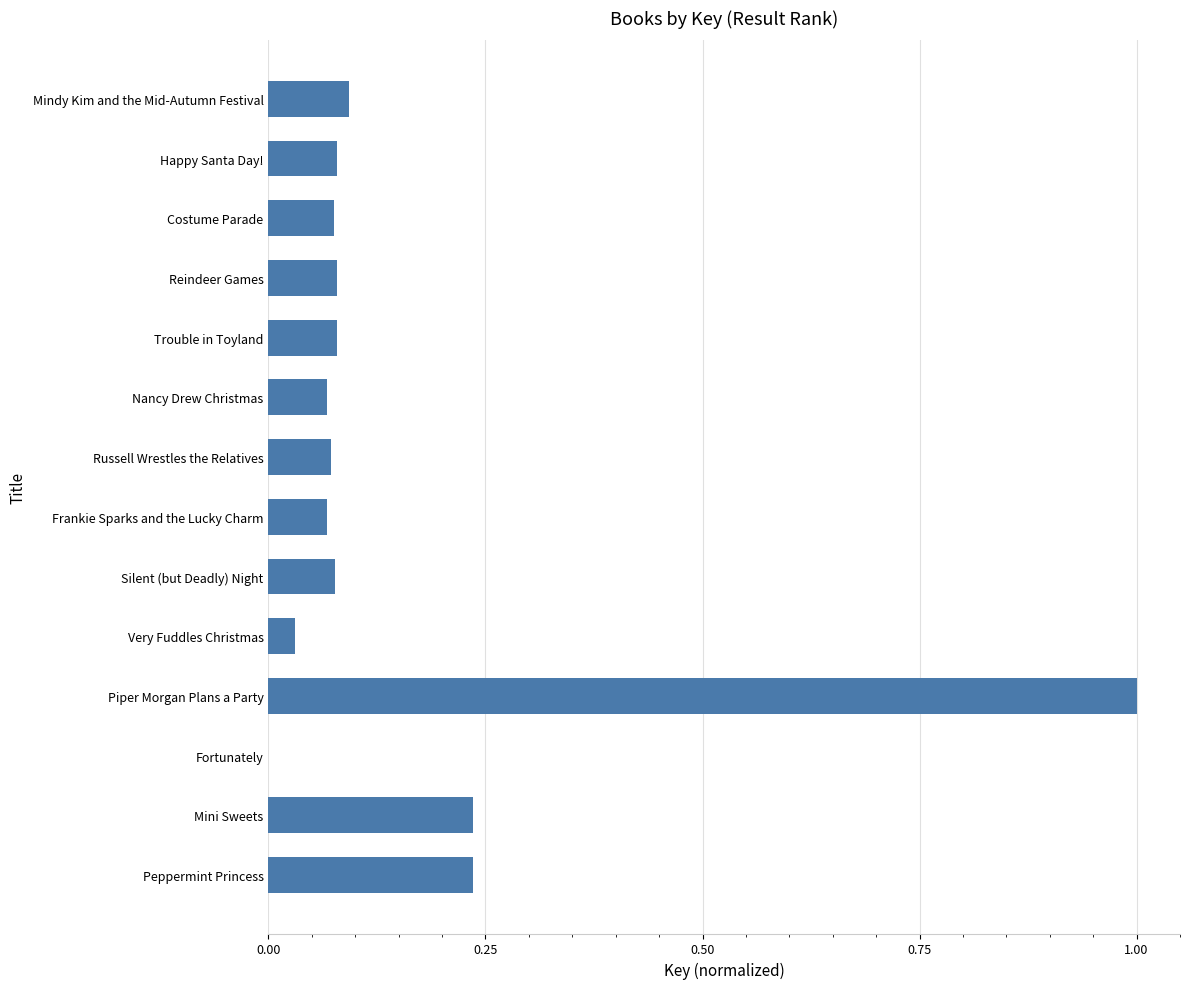

What is the sum of the values at Frankie Sparks and the Lucky Charm and Peppermint Princess?

0.3